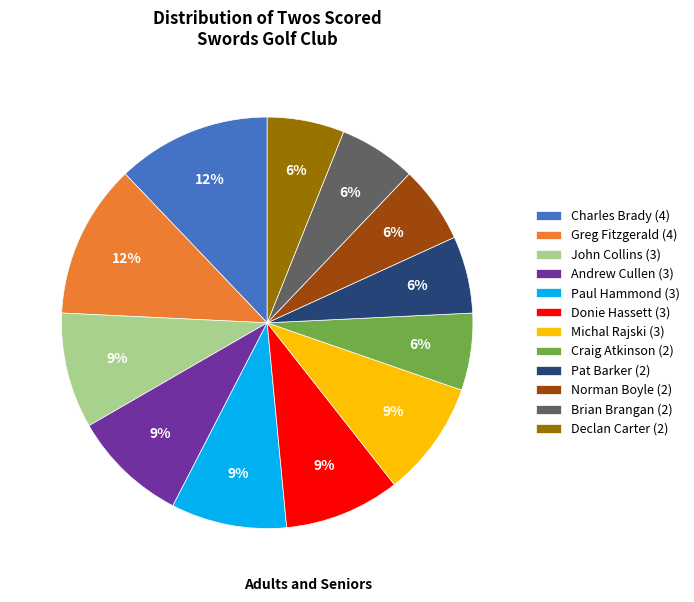

Does Pat Barker account for over 50% of the chart?

No